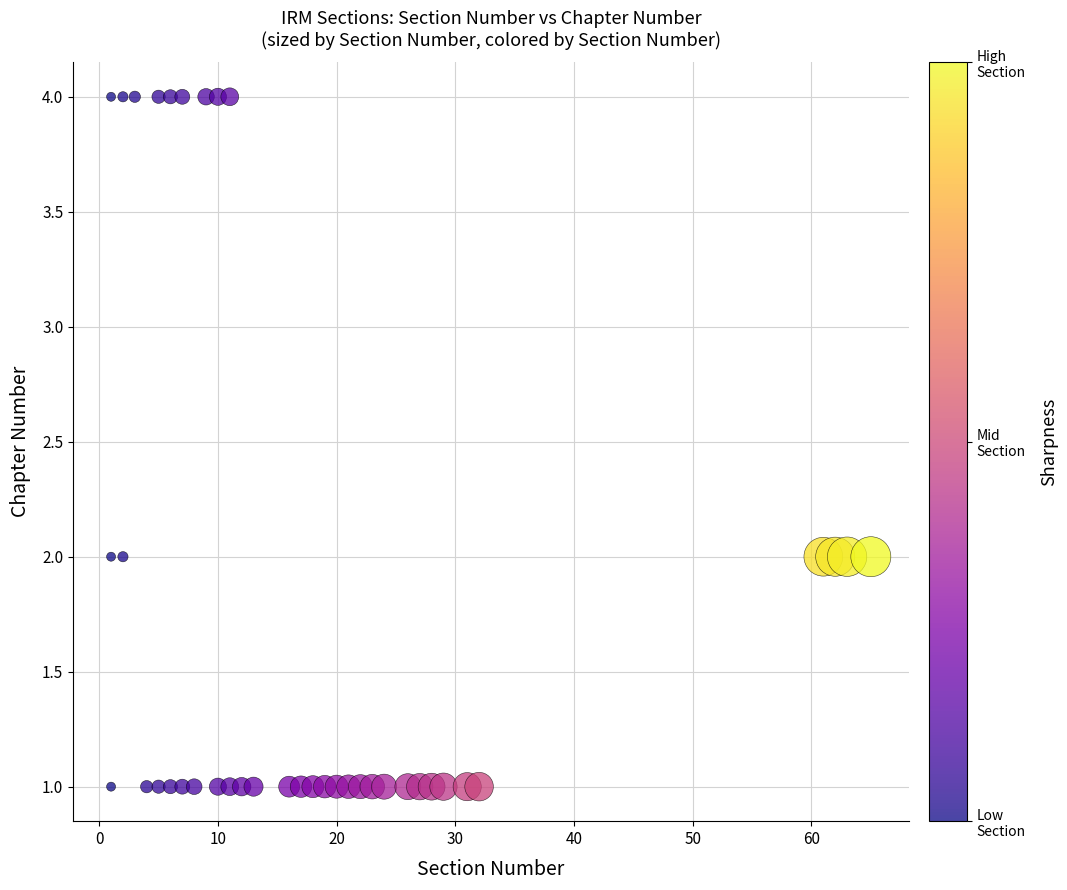

What is the range of Y values (max minus min)?

3